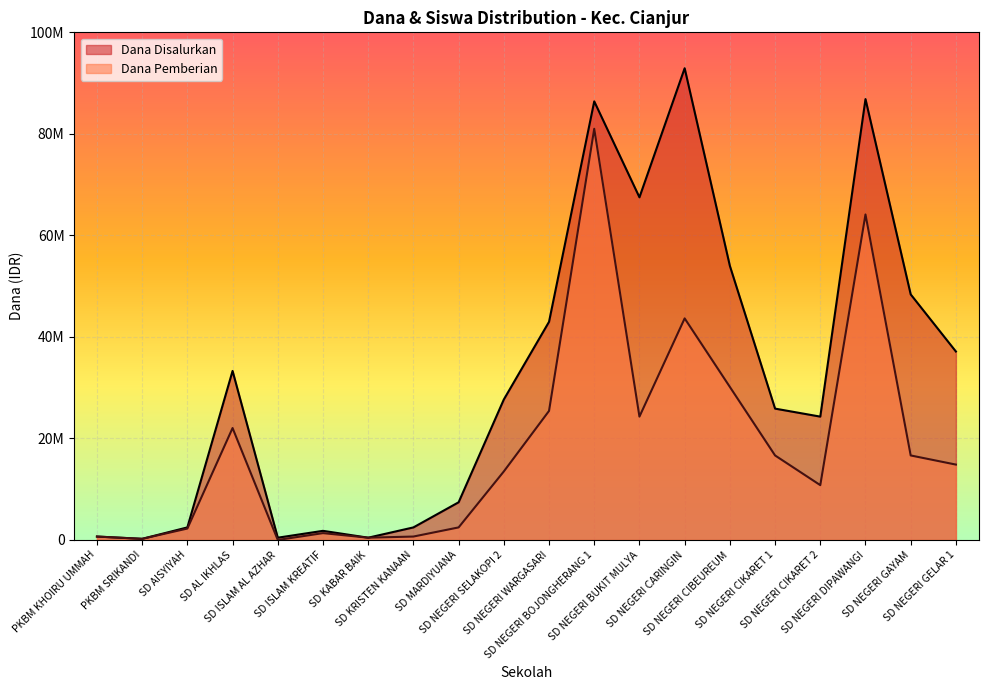

How many interior local peaks does the Dana Disalurkan series have?

5